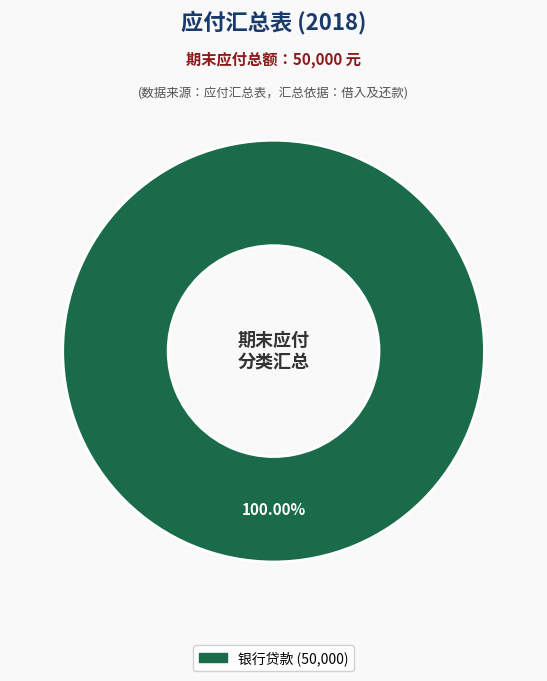

Is there any slice that represents more than half of the pie?

Yes